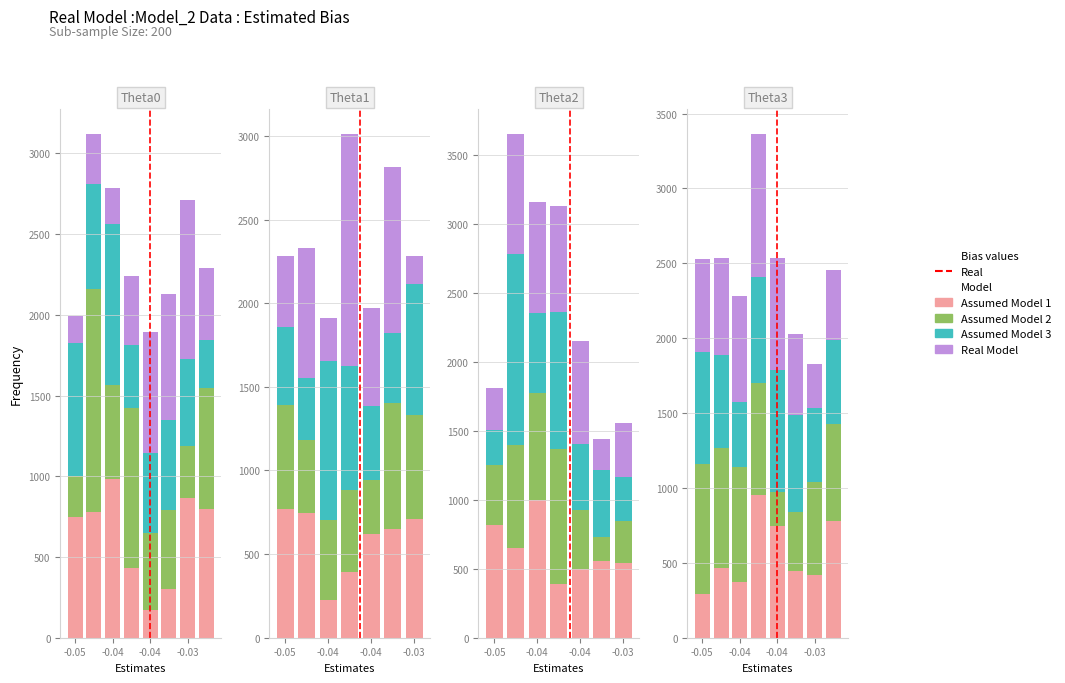

What are all the series names shown in the legend?

Assumed Model 1, Assumed Model 2, Assumed Model 3, Real Model